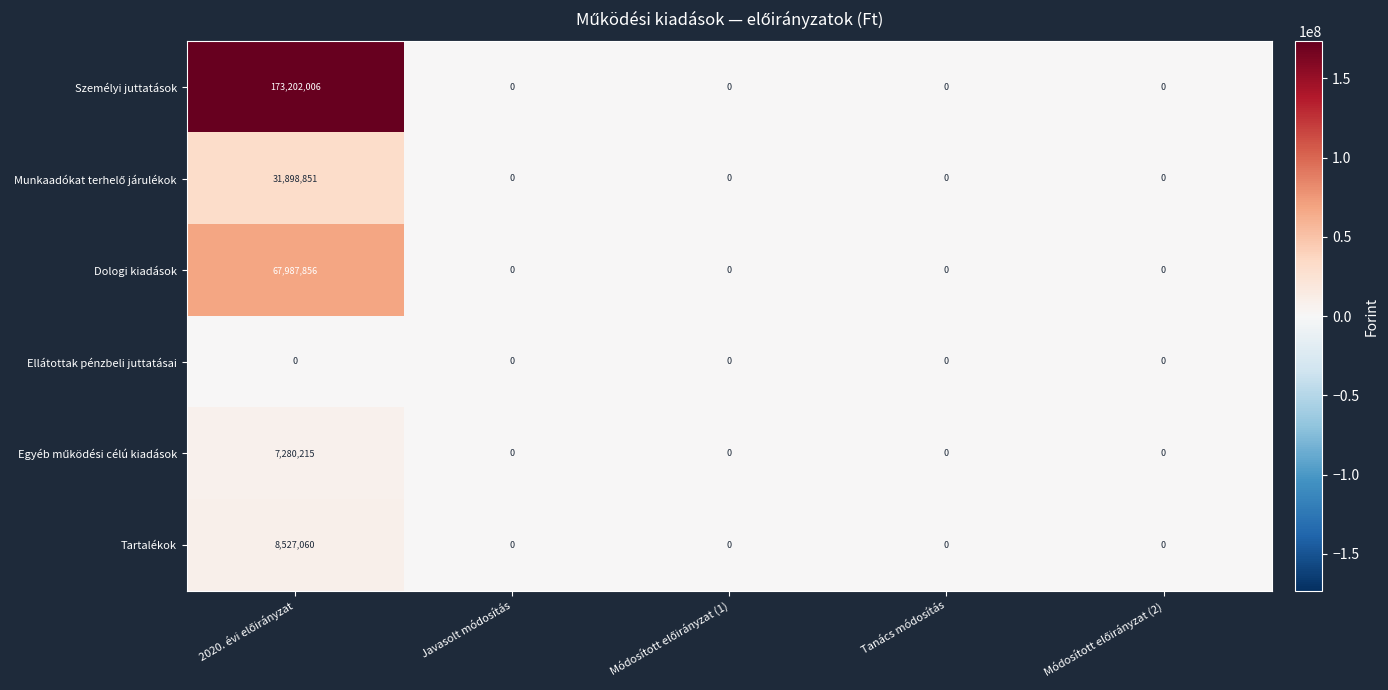

Which series has the widest spread of values?

Személyi juttatások